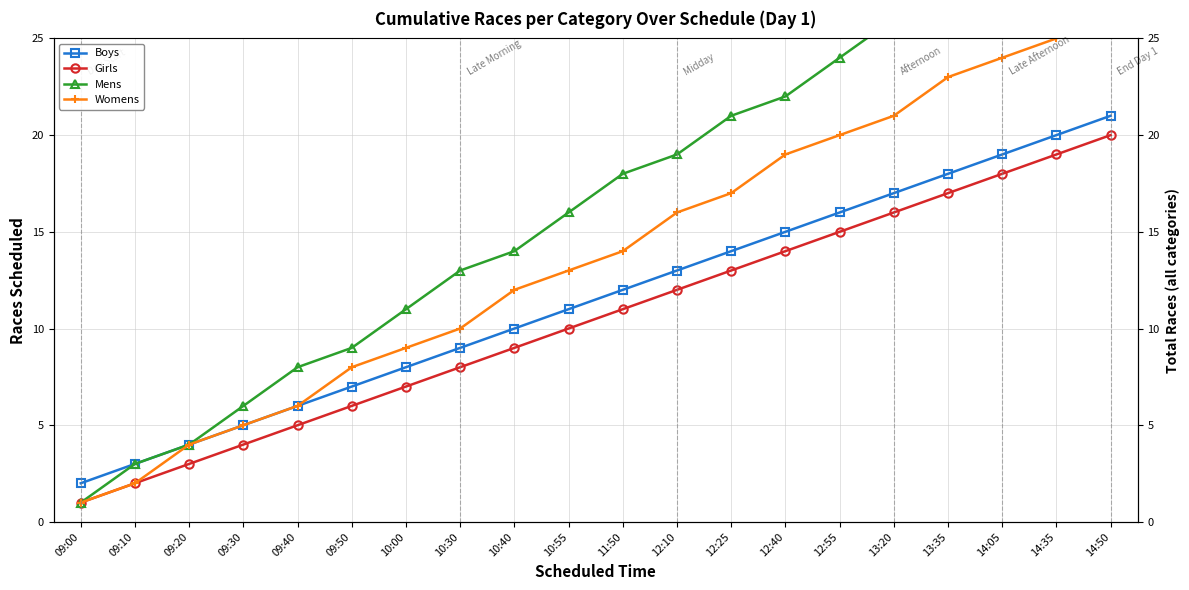

Reading left to right, list all the values displayed in this chart.

Boys: 2	3	4	5	6	7	8	9	10	11	12	13	14	15	16	17	18	19	20	21
Girls: 1	2	3	4	5	6	7	8	9	10	11	12	13	14	15	16	17	18	19	20
Mens: 1	3	4	6	8	9	11	13	14	16	18	19	21	22	24	26	27	29	31	32
Womens: 1	2	4	5	6	8	9	10	12	13	14	16	17	19	20	21	23	24	25	27